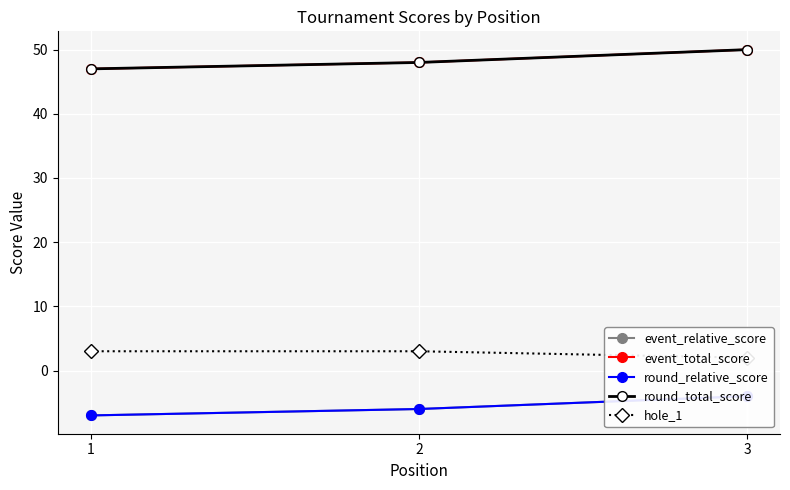

Which series changed the most between 2 and 3?

event_relative_score